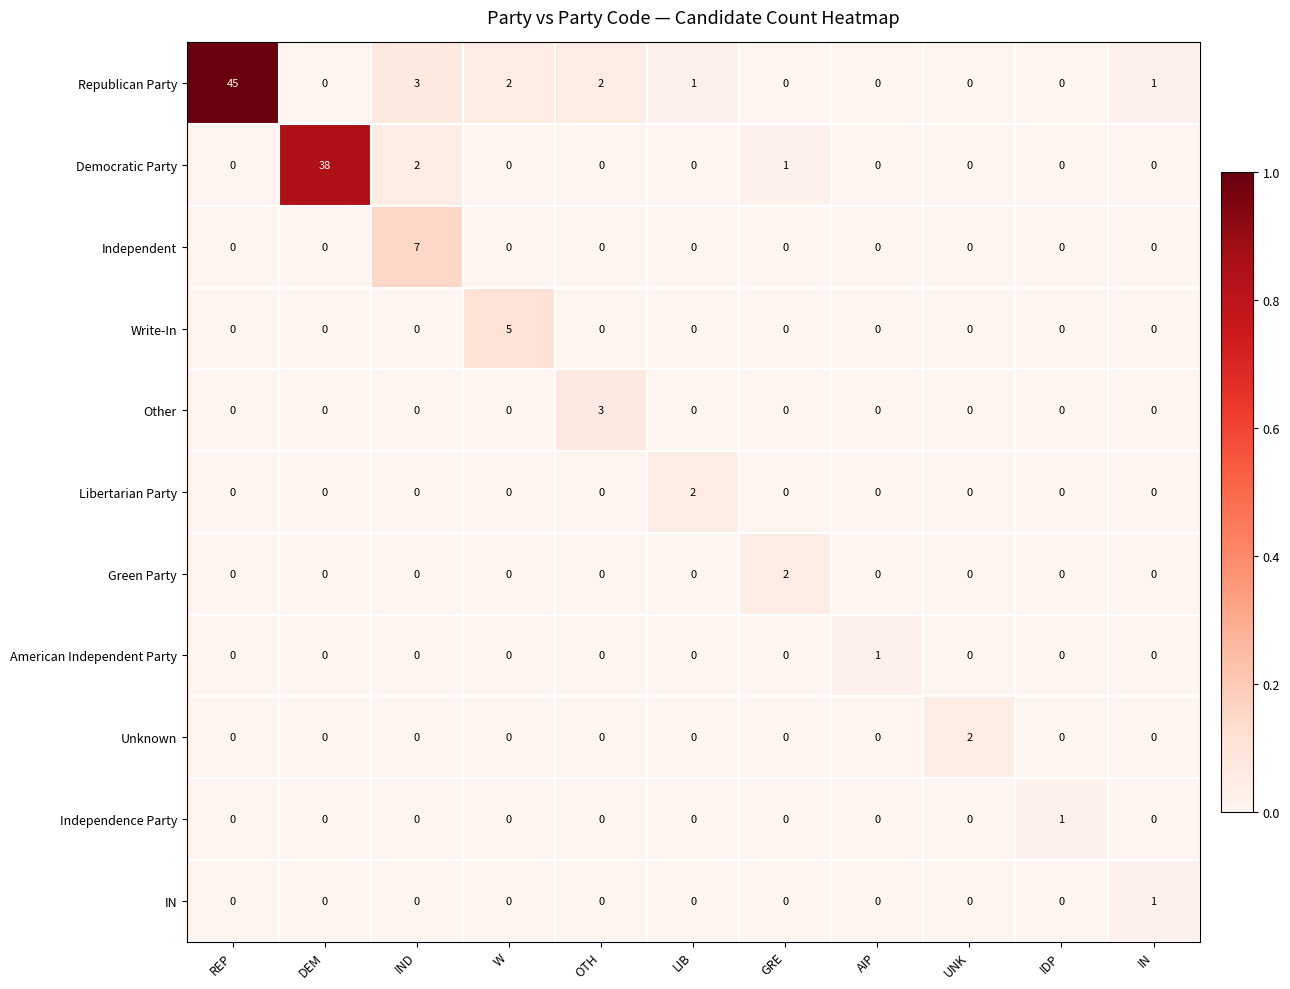

At how many categories does at least one series exceed 0?

11